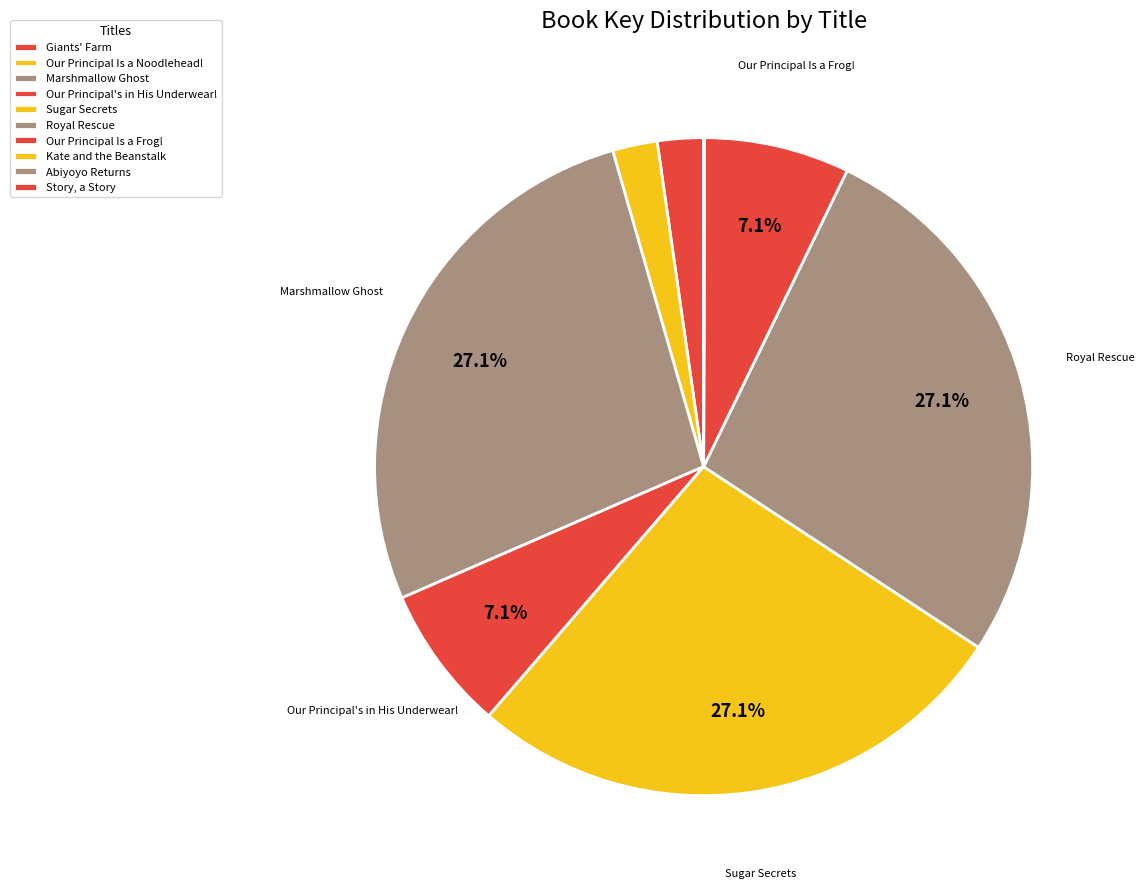

What percentage is the Our Principal Is a Noodlehead! slice, to the nearest percent?

2%